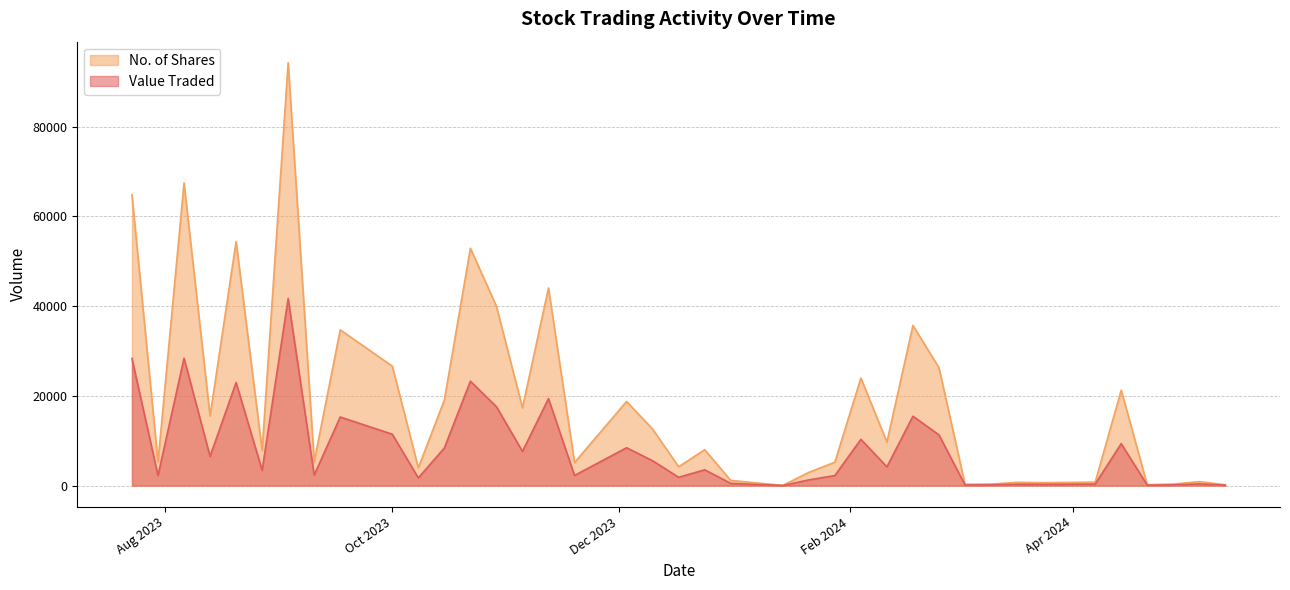

At how many categories does at least one series exceed 13967?

17